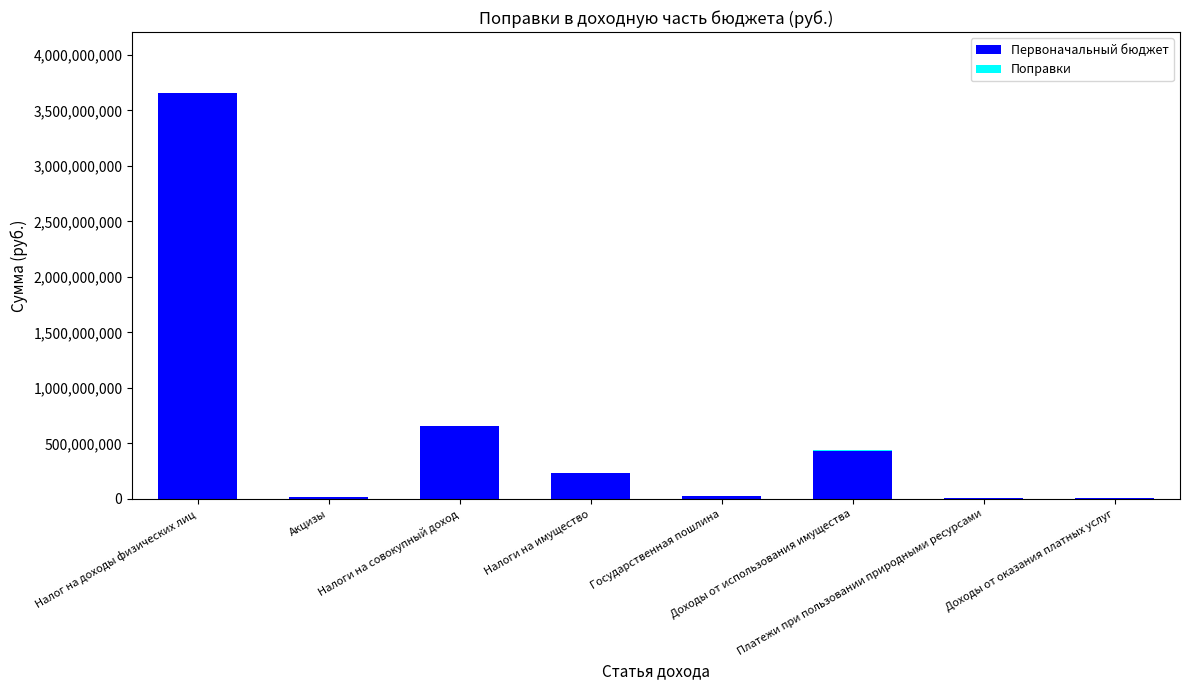

What is the difference between the Первоначальный бюджет values at Государственная пошлина and Налоги на совокупный доход?

634476000